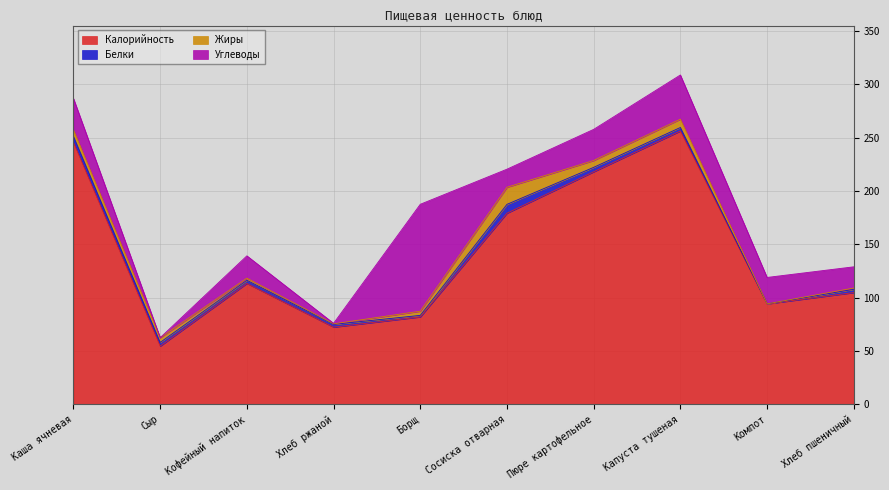

What position from the right is Сосиска отварная?

5